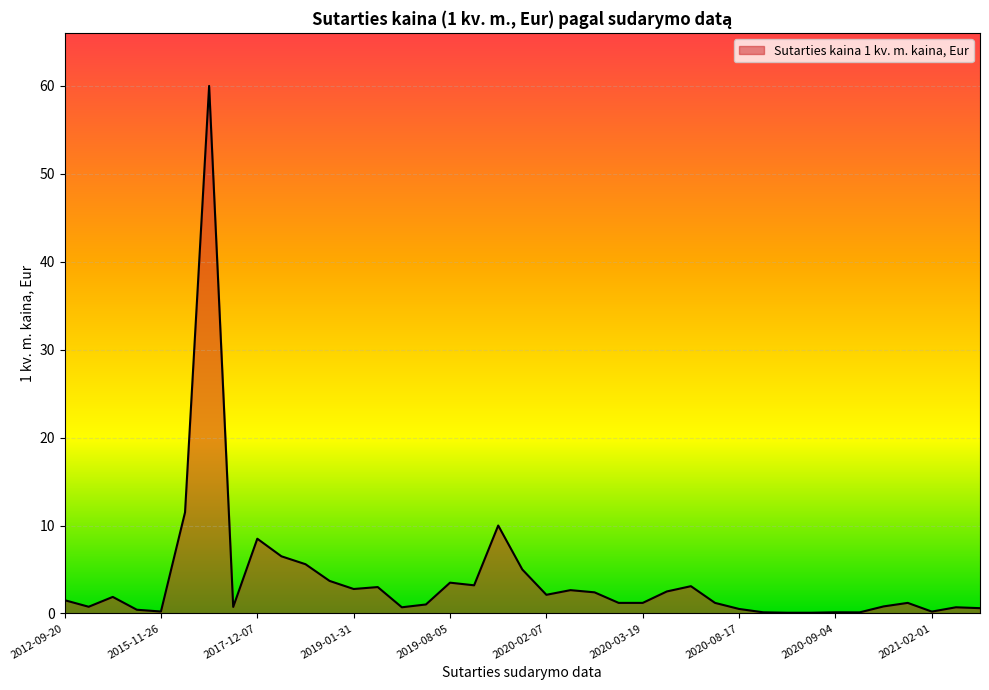

What is the difference between the maximum and minimum values?

59.9